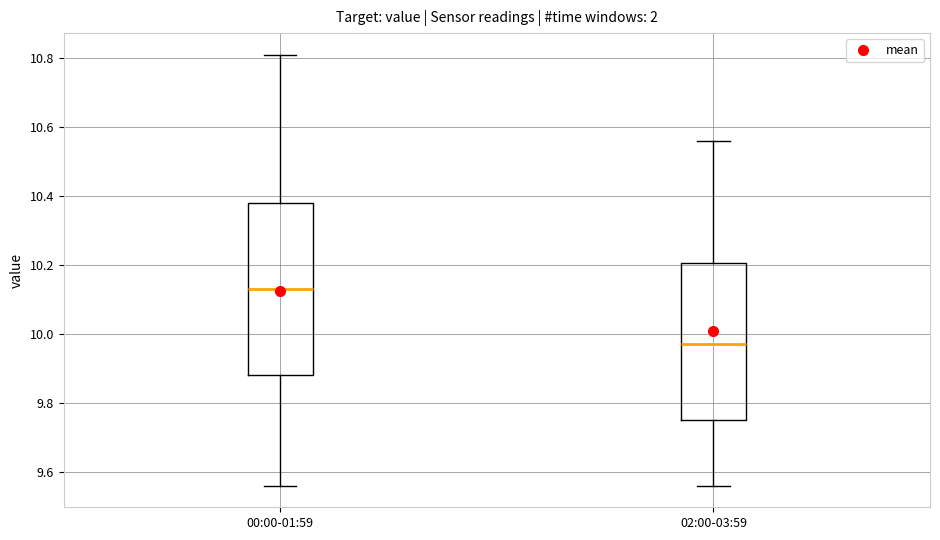

Where does the lower whisker of the box for 02:00-03:59 end on the y-axis? The values are not printed on the chart, so give them approximately, as read against the axis.

9.56